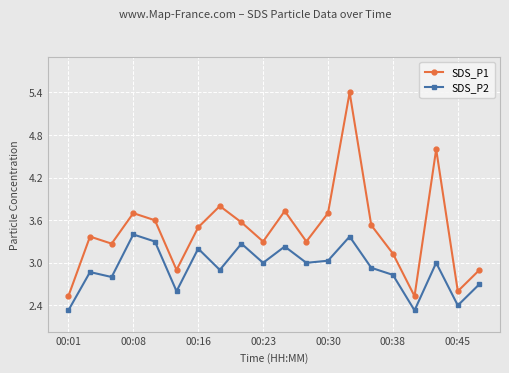

What is the sum of all SDS_P1 values?

69.0